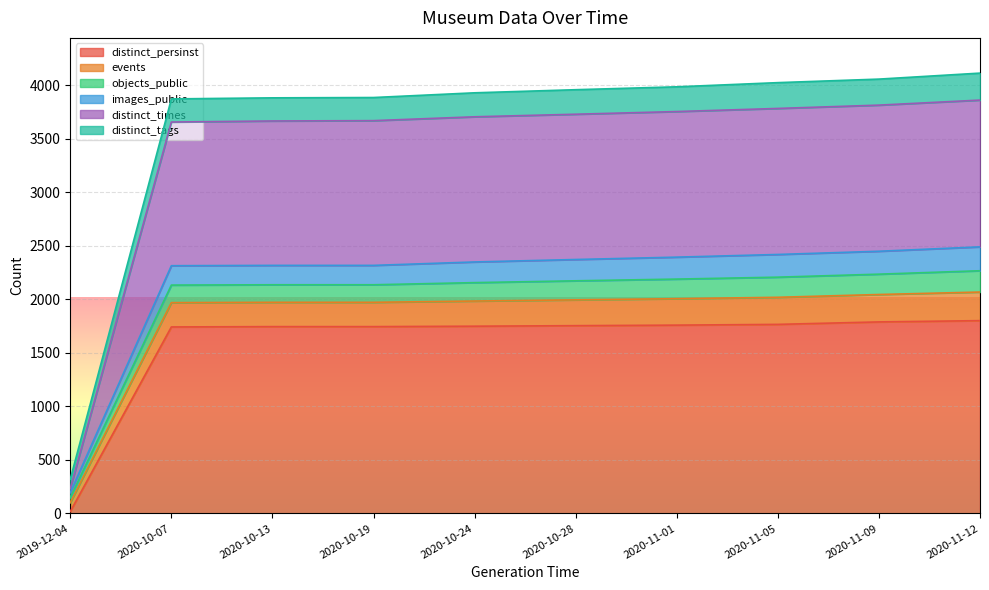

How many lines are shown in the chart?

6